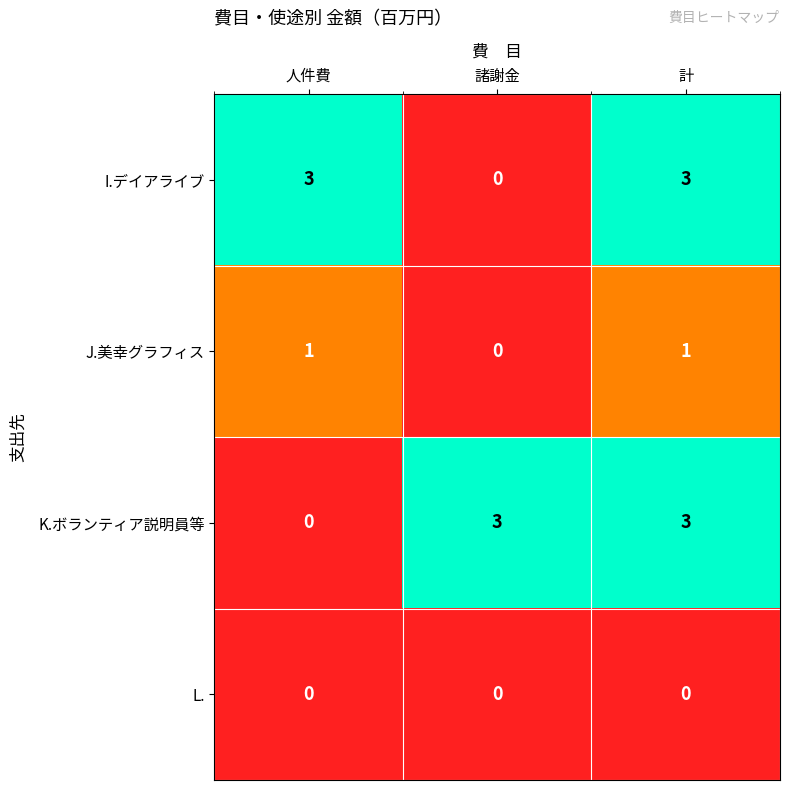

Is it true that I.デイアライブ equals 3 at 計?

True